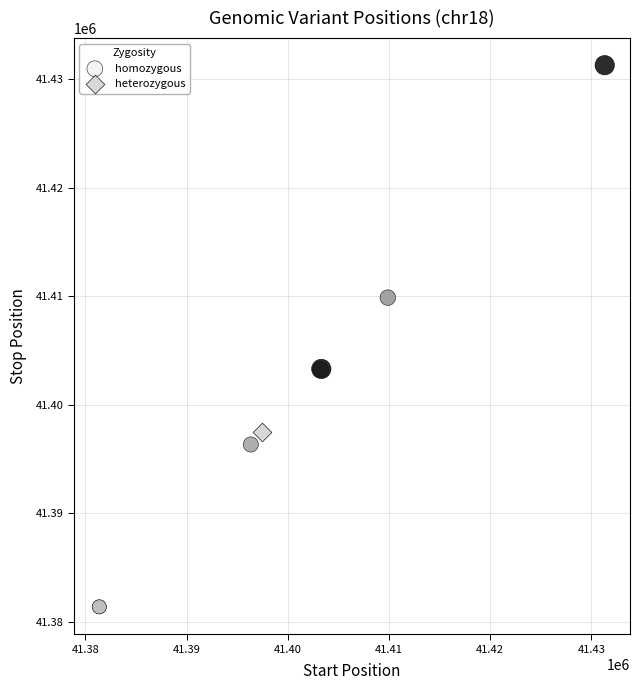

What are all the series names shown in the legend?

homozygous, heterozygous